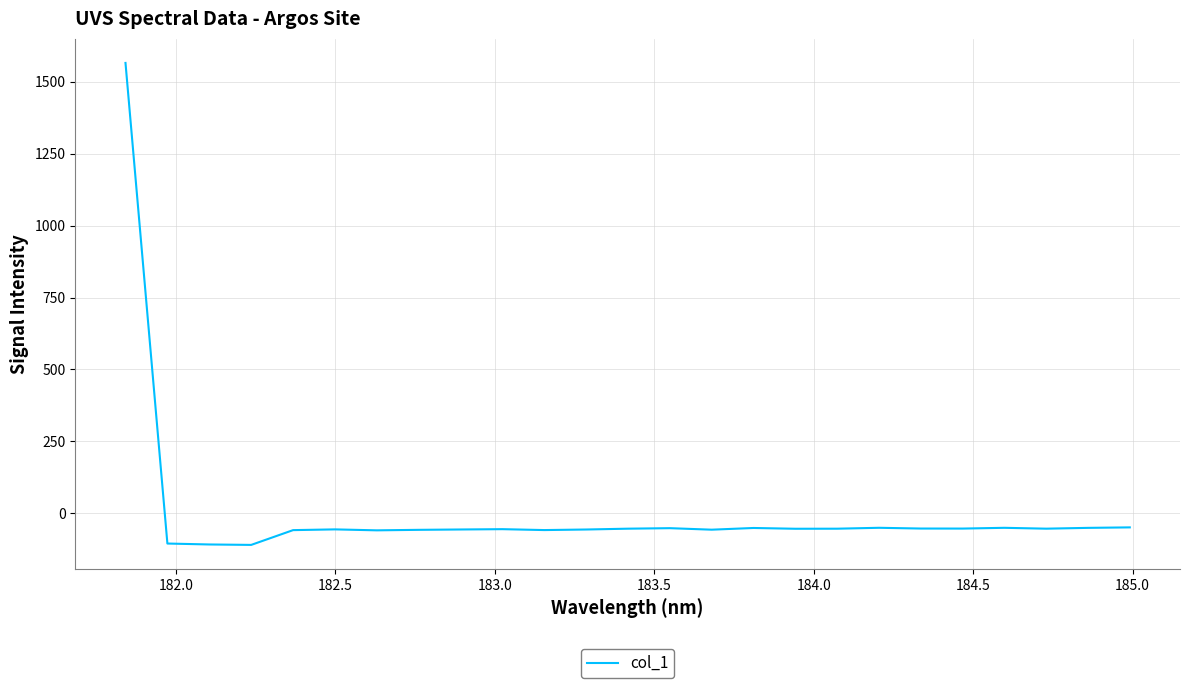

How many negative values are there?

24